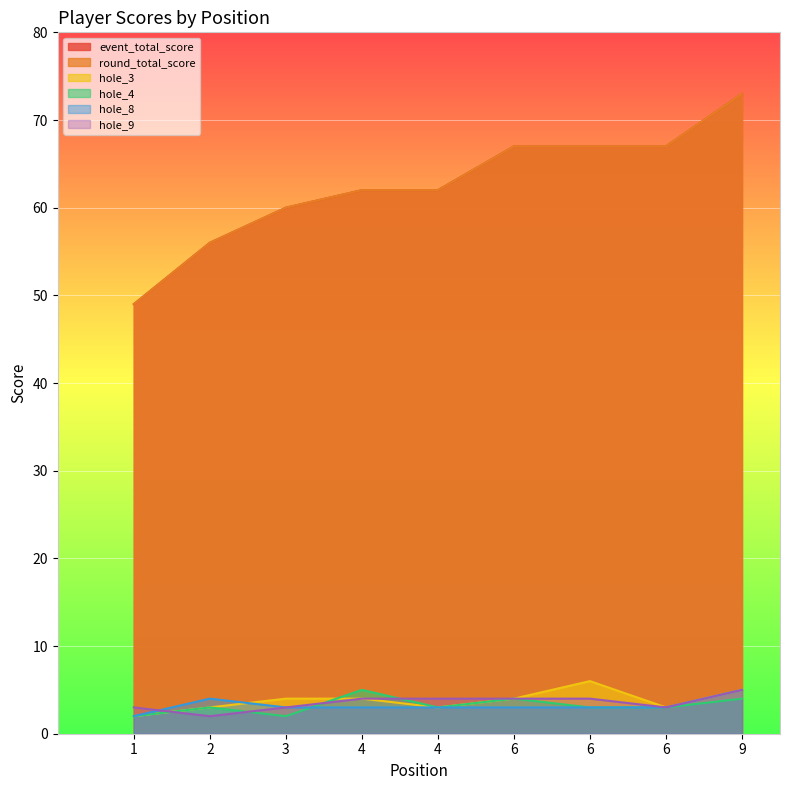

List the series in order of their peak value, lowest first.

hole_4, hole_8, hole_9, hole_3, event_total_score, round_total_score